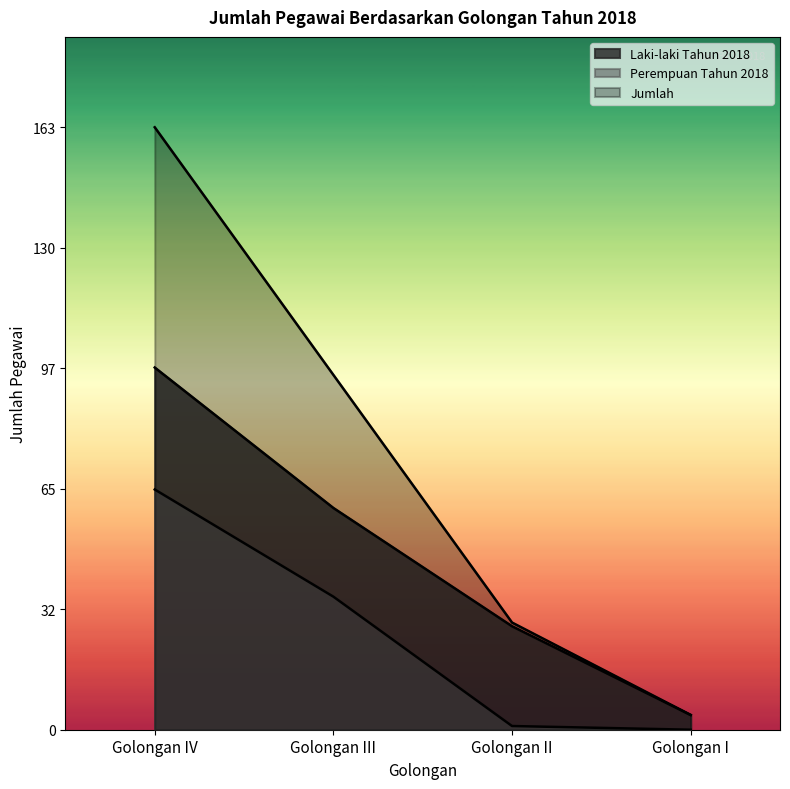

Which category has the highest value in the Perempuan Tahun 2018 series?

Golongan IV